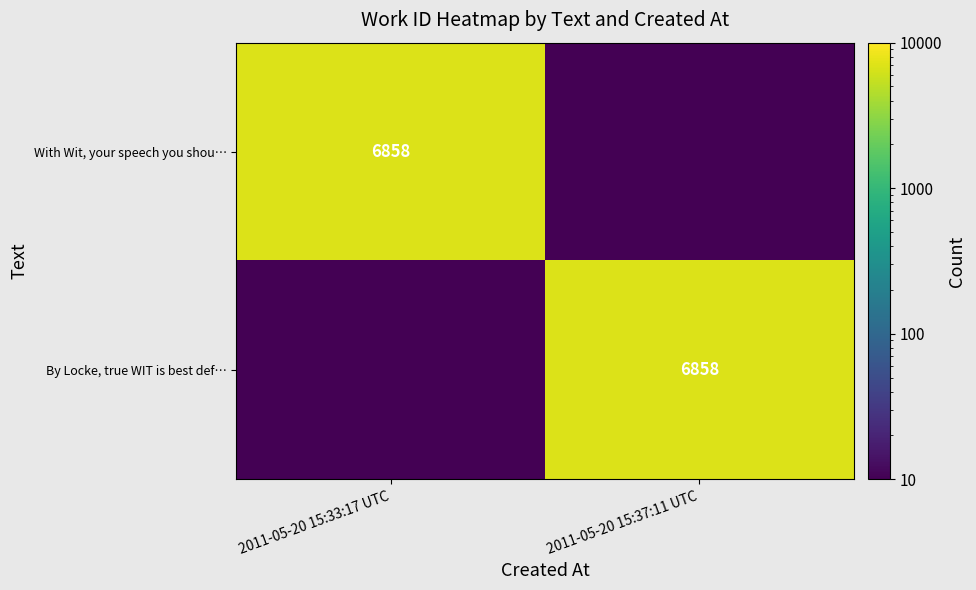

True or false: By Locke, true WIT is best def… has a value of 6858.0 at 2011-05-20 15:37:11 UTC.

True